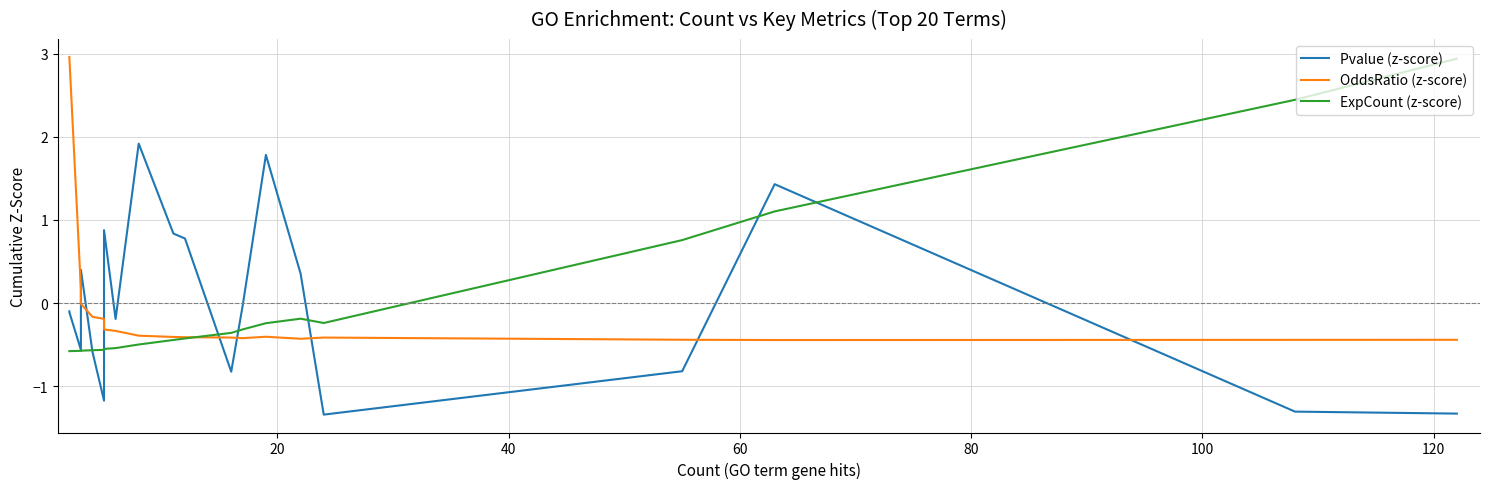

In OddsRatio (z-score), how many points are lower than both neighbors (excluding endpoints)?

3